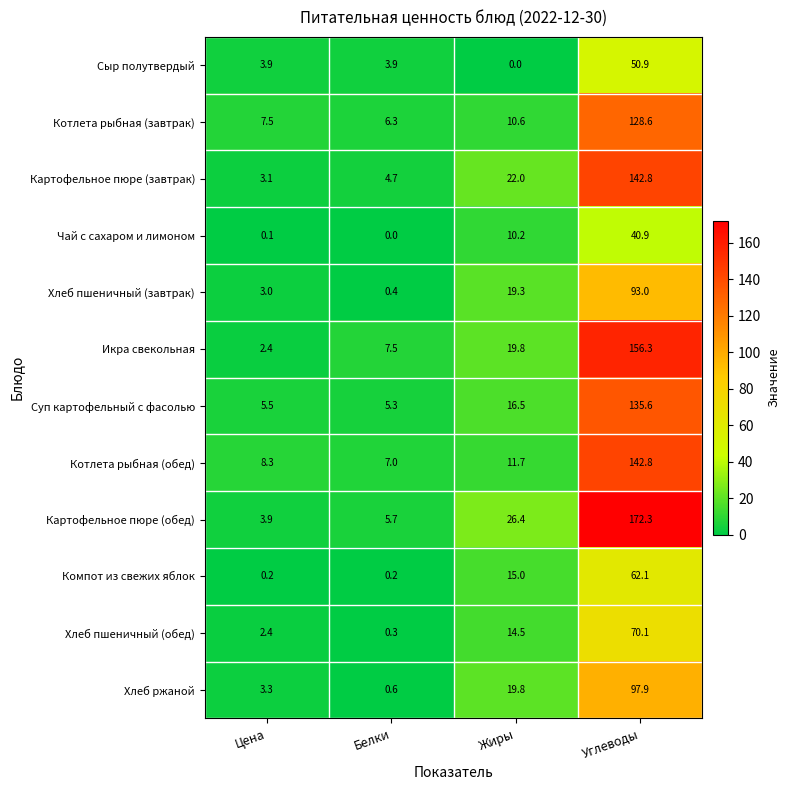

What is the difference between the second highest and second lowest values in the Хлеб ржаной series?

16.5